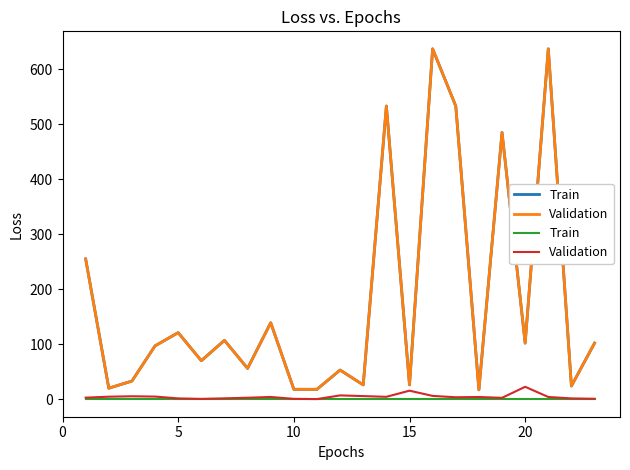

At how many categories does at least one series exceed 20?

1